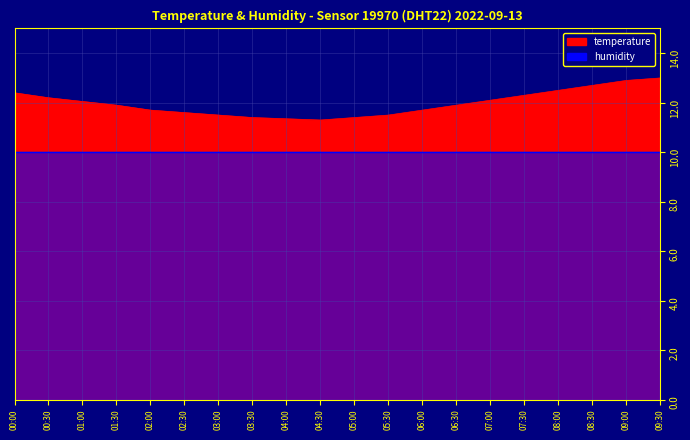

What is the value of the 3rd point from the left?

12.1